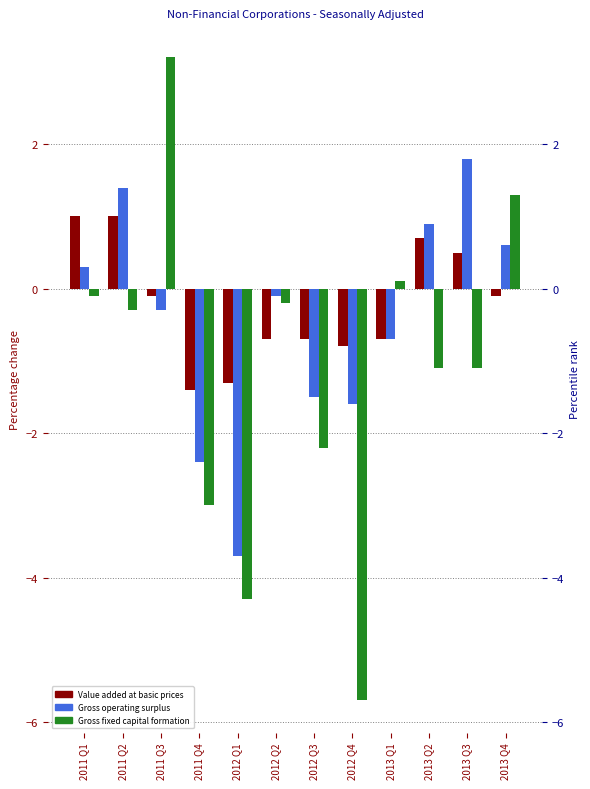

What is the lowest value of the Value added at basic prices series?

-1.4